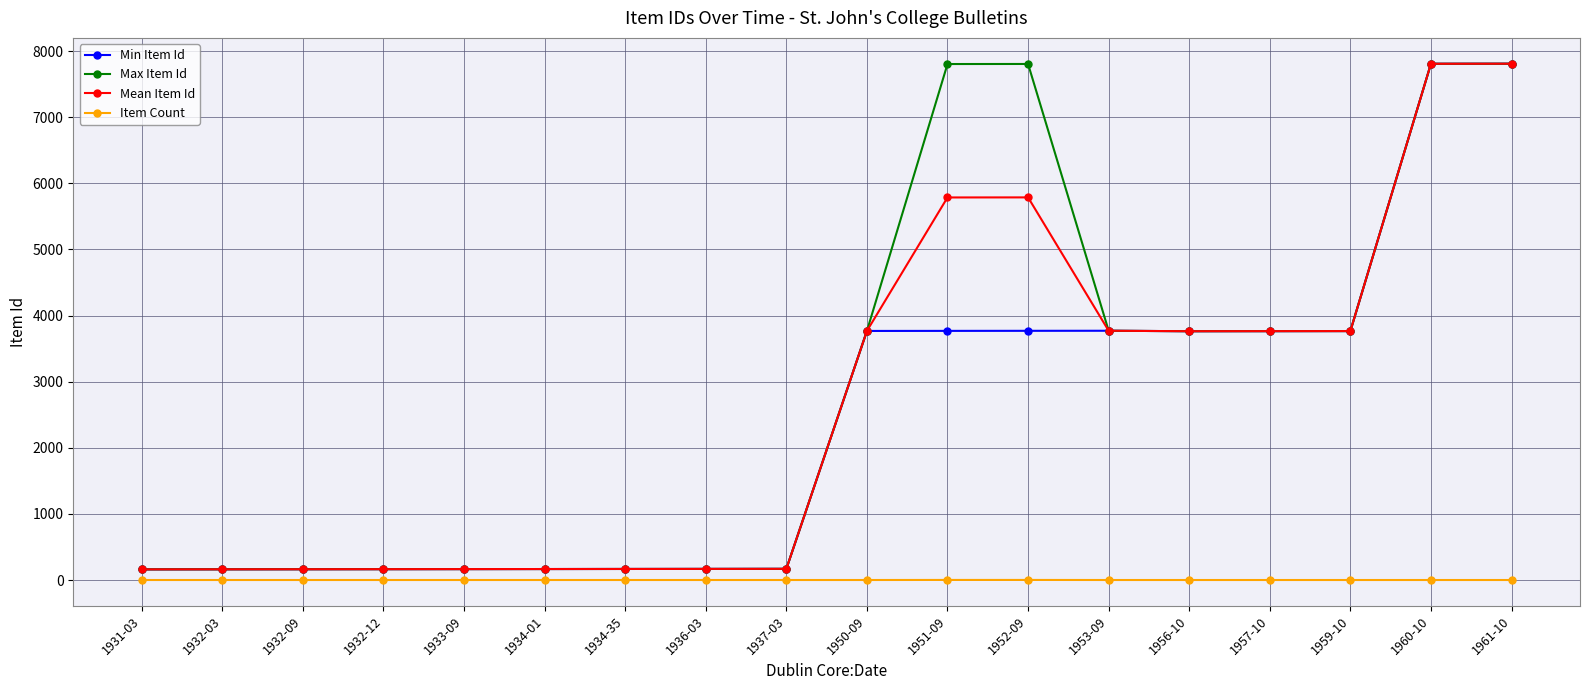

Between 1931-03 and 1951-09, which series saw the biggest shift?

Max Item Id